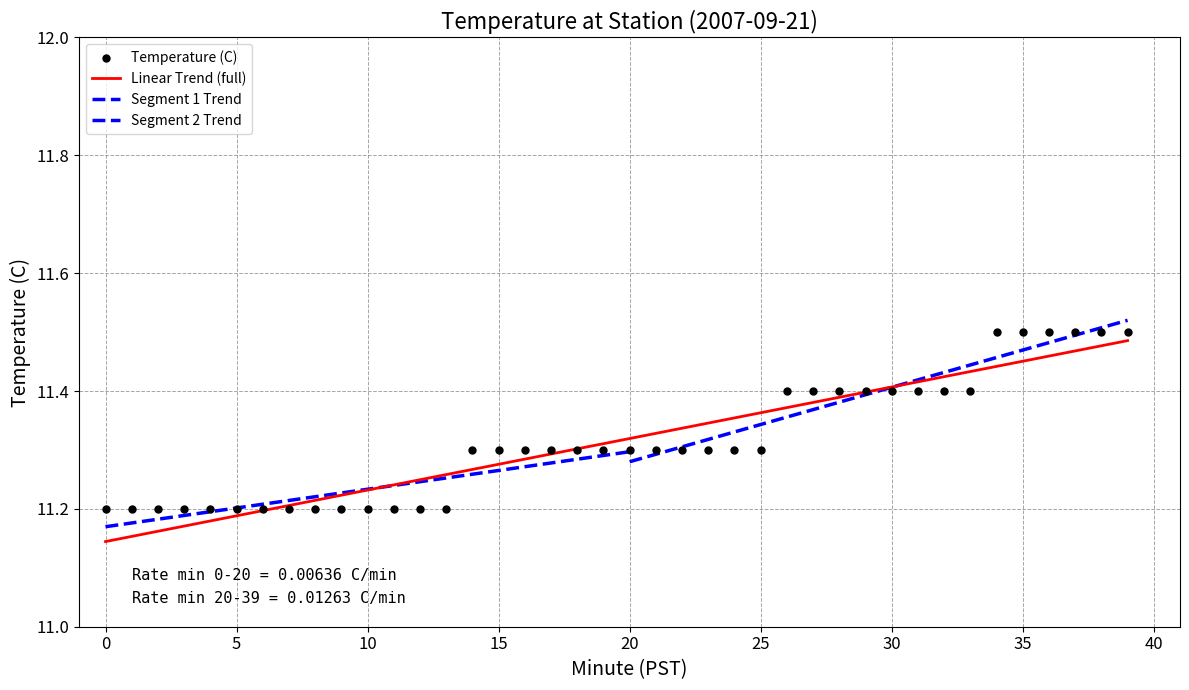

What is the change in value from 19 to 36?

+0.2